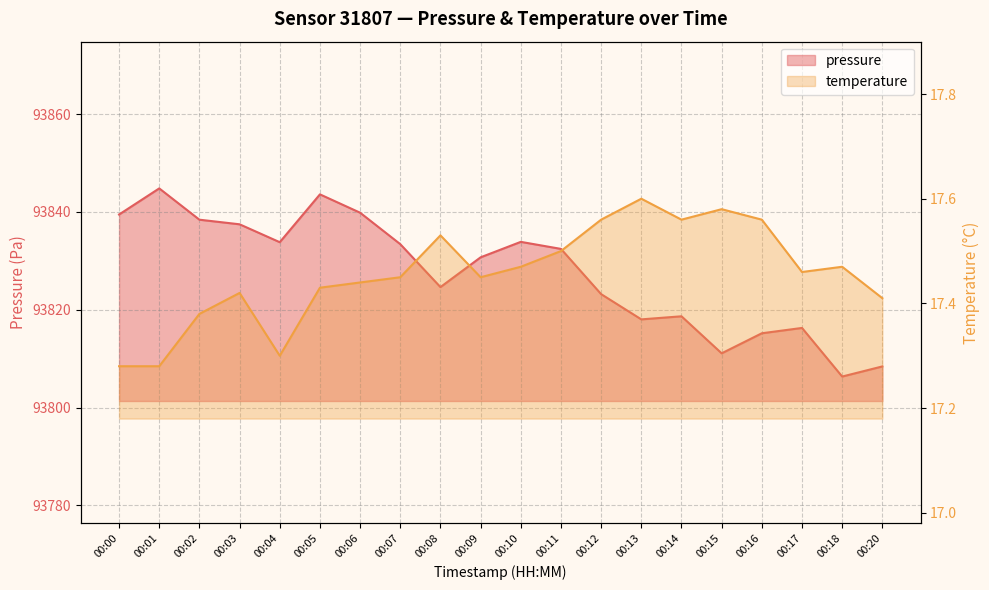

Between 00:14 and 00:08, which is larger?

00:08